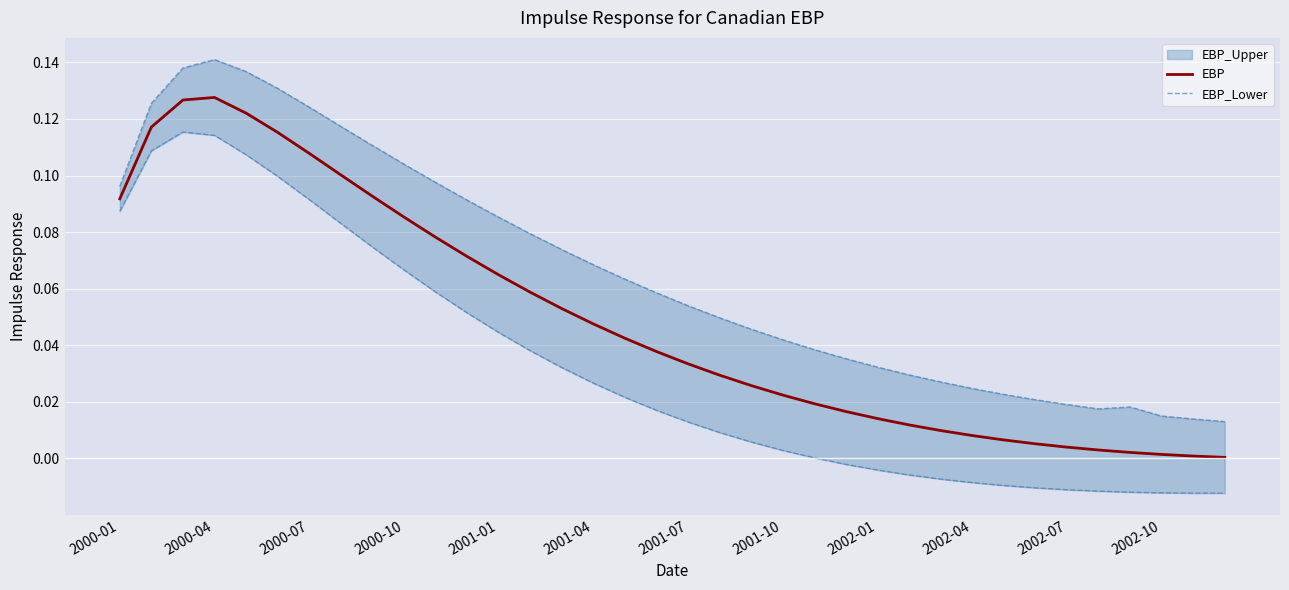

True or false: EBP has more than 2 points higher than both neighbors.

False